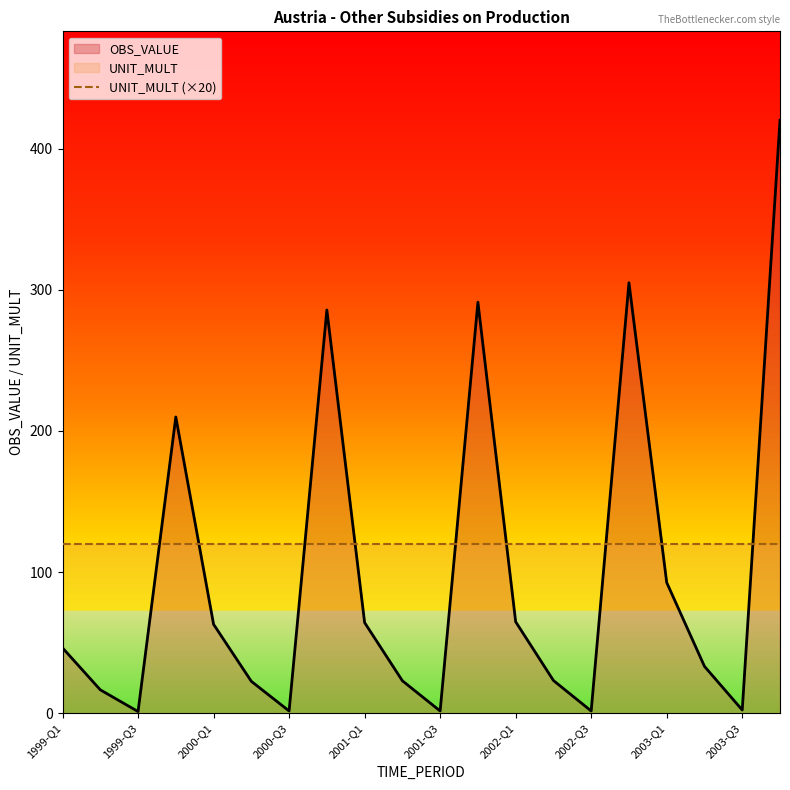

How many categories are shown in the chart?

20